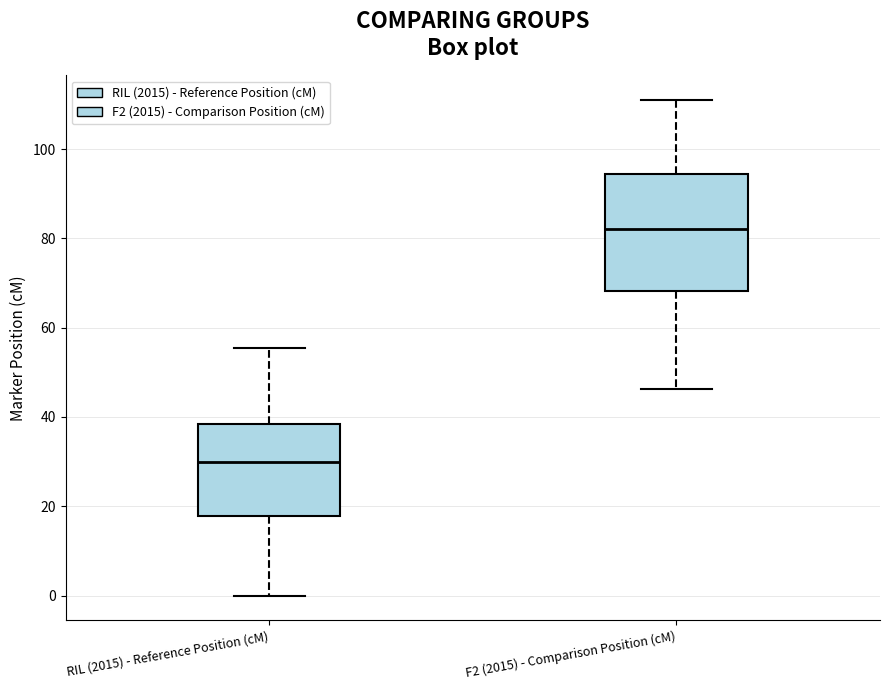

Where does the median line of the box for RIL (2015) - Reference Position (cM) sit on the y-axis? The values are not printed on the chart, so give them approximately, as read against the axis.

30